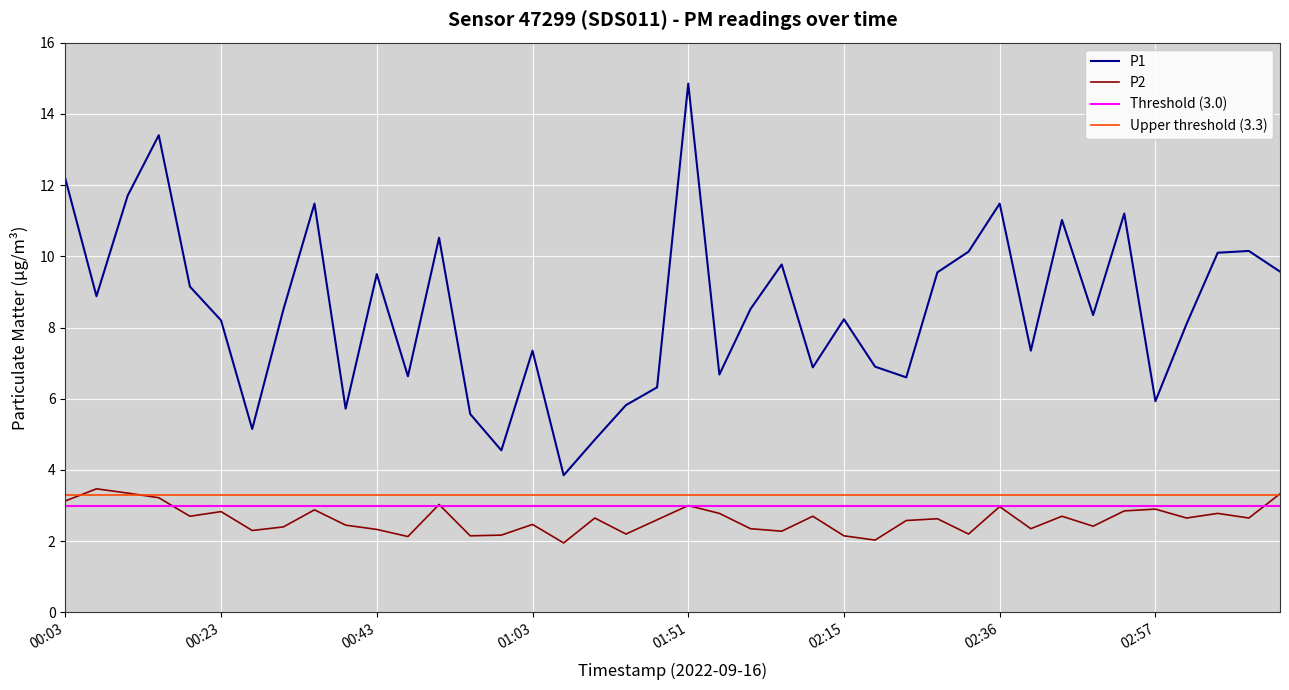

Count the number of categories in the chart.

40